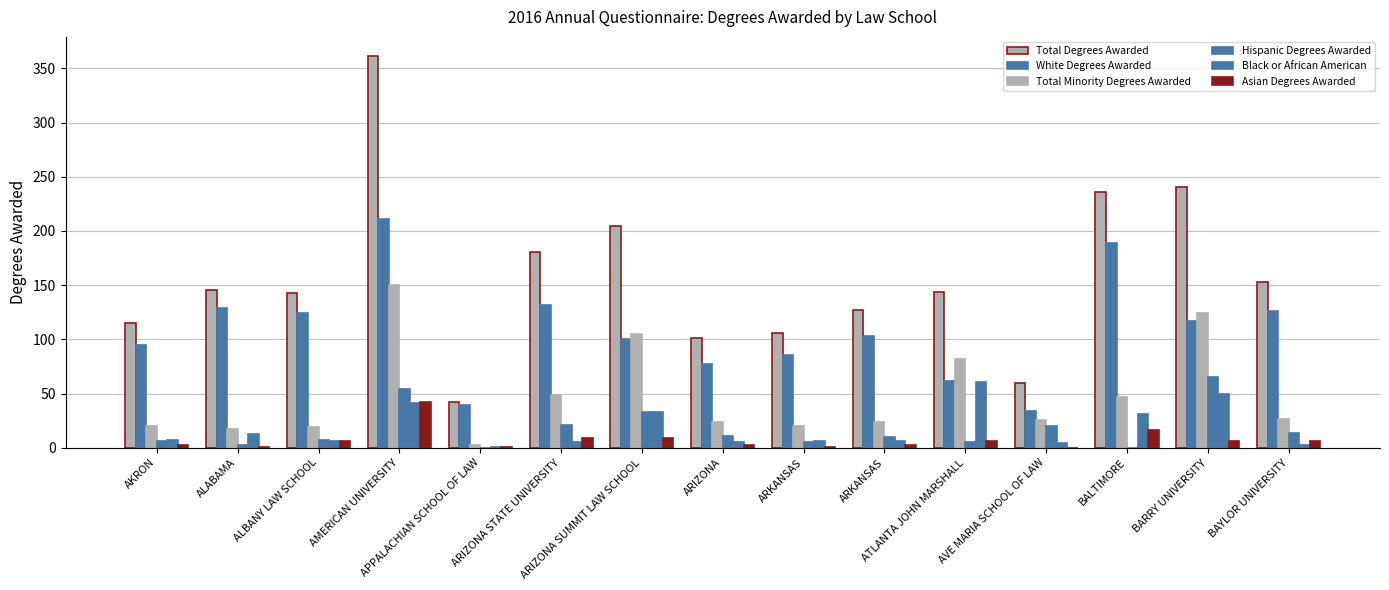

Are the bars grouped side by side (vs. stacked)?

Yes